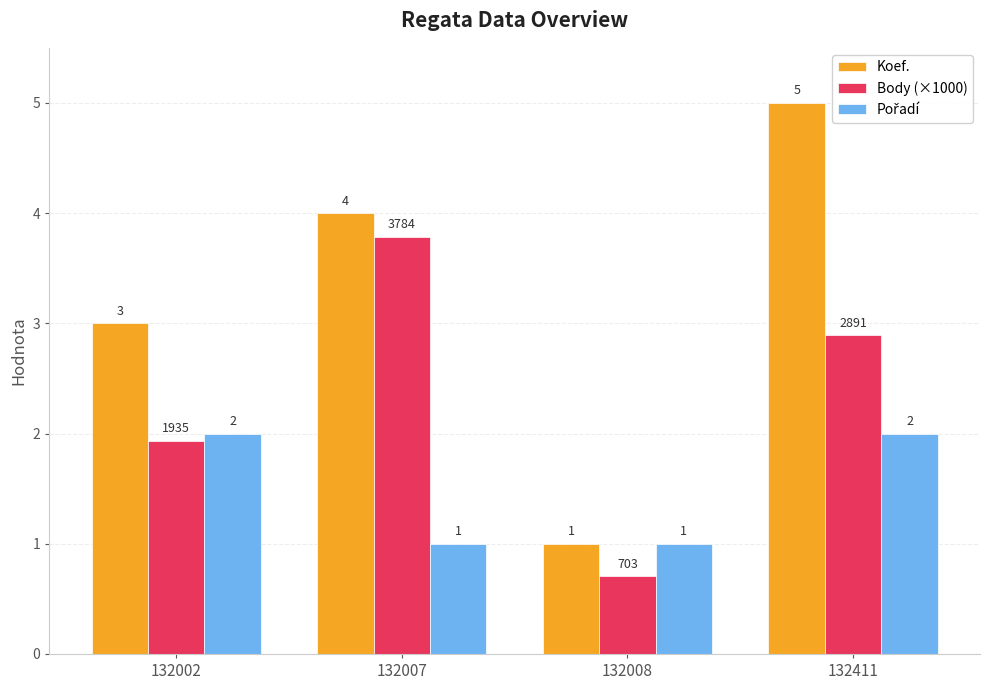

Rank the categories by Body (×1000) value from highest to lowest.

132007, 132411, 132002, 132008